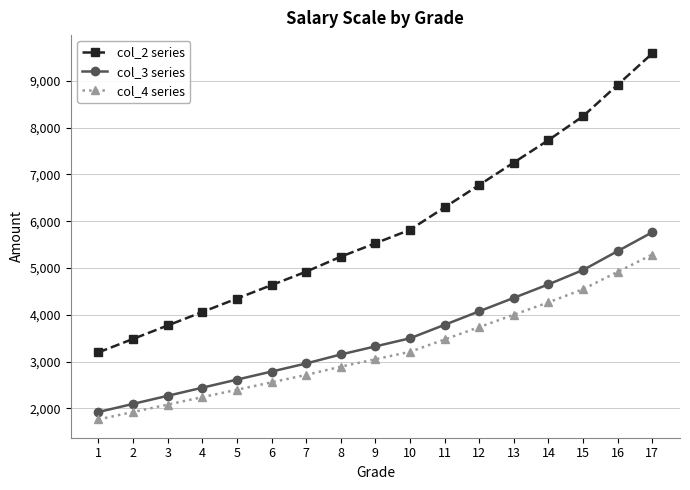

Which series has the widest spread of values?

col_2 series